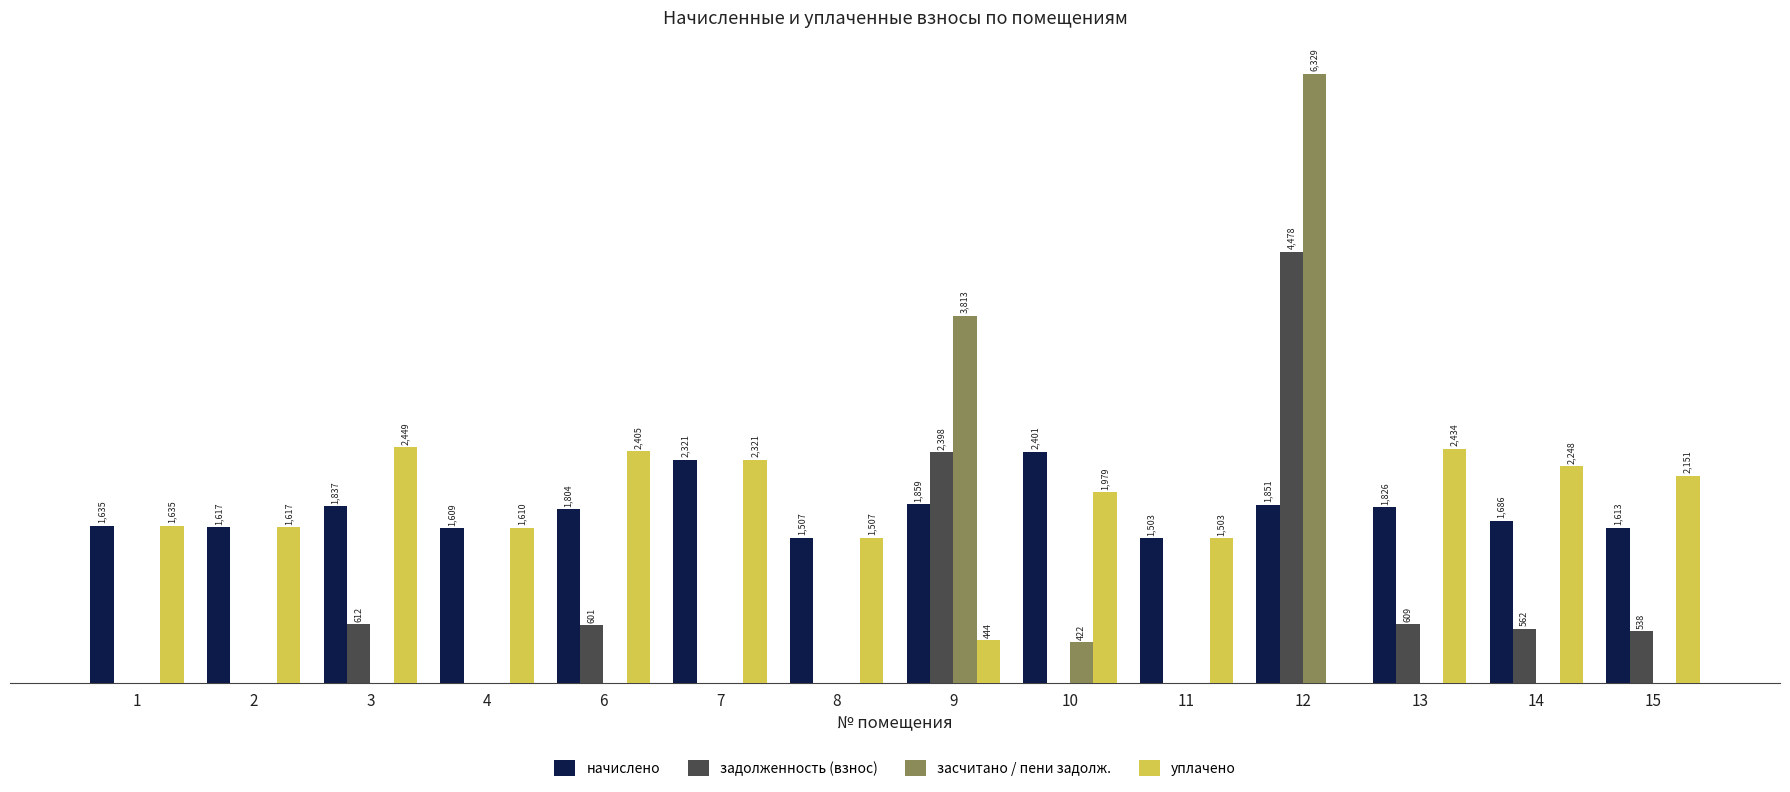

Are the bars grouped side by side (vs. stacked)?

Yes